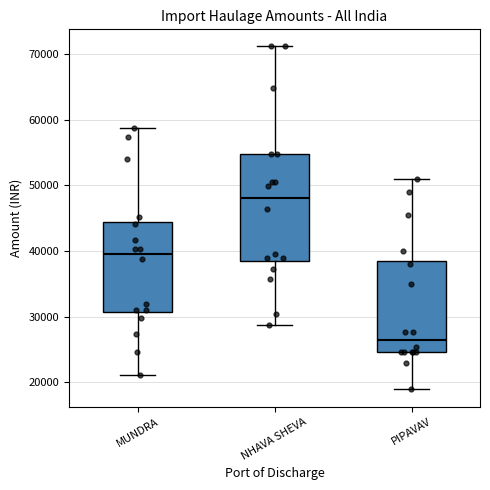

Which box has the lowest median line?

PIPAVAV